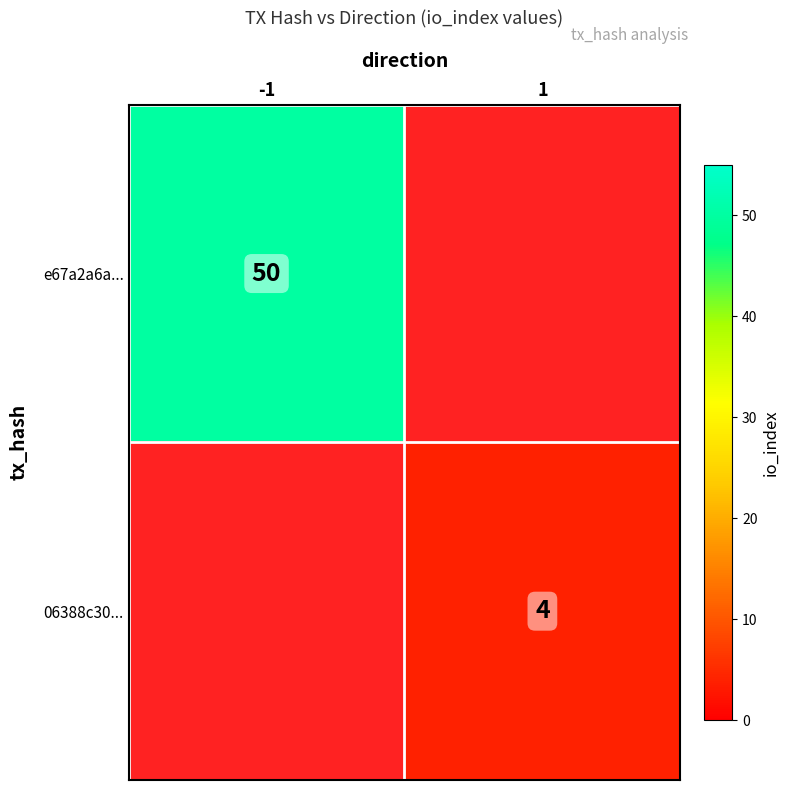

The e67a2a6a... series shows 50 at -1. True or false?

True